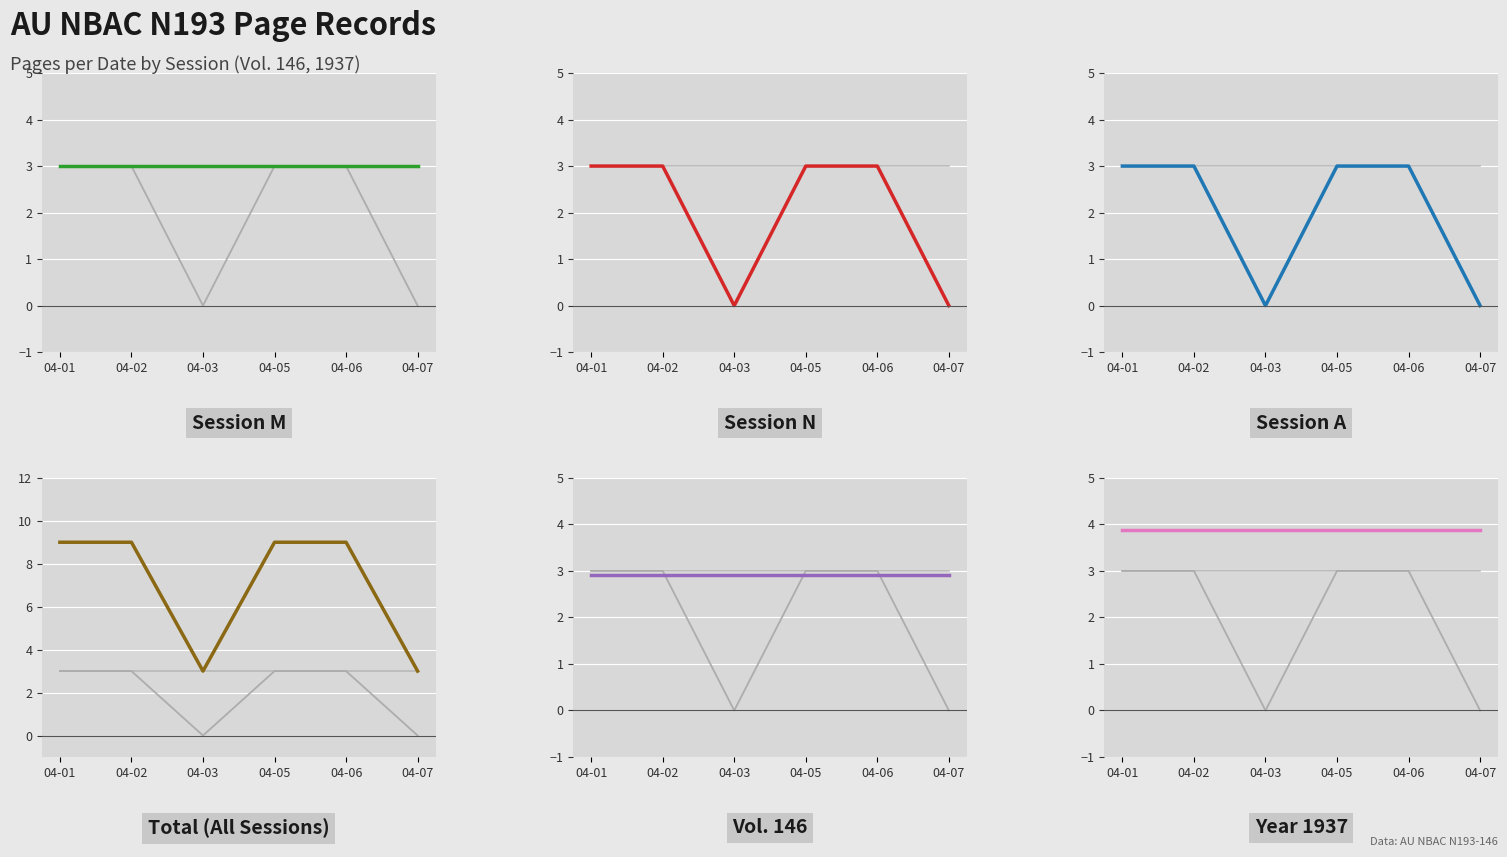

What is the value of the Total point at the 2nd from the left?

9.0